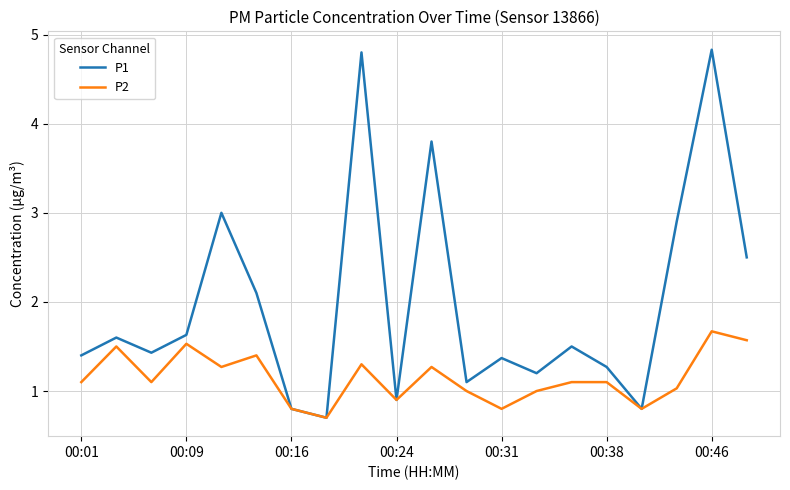

List the series in order of their overall mean, highest first.

P1, P2